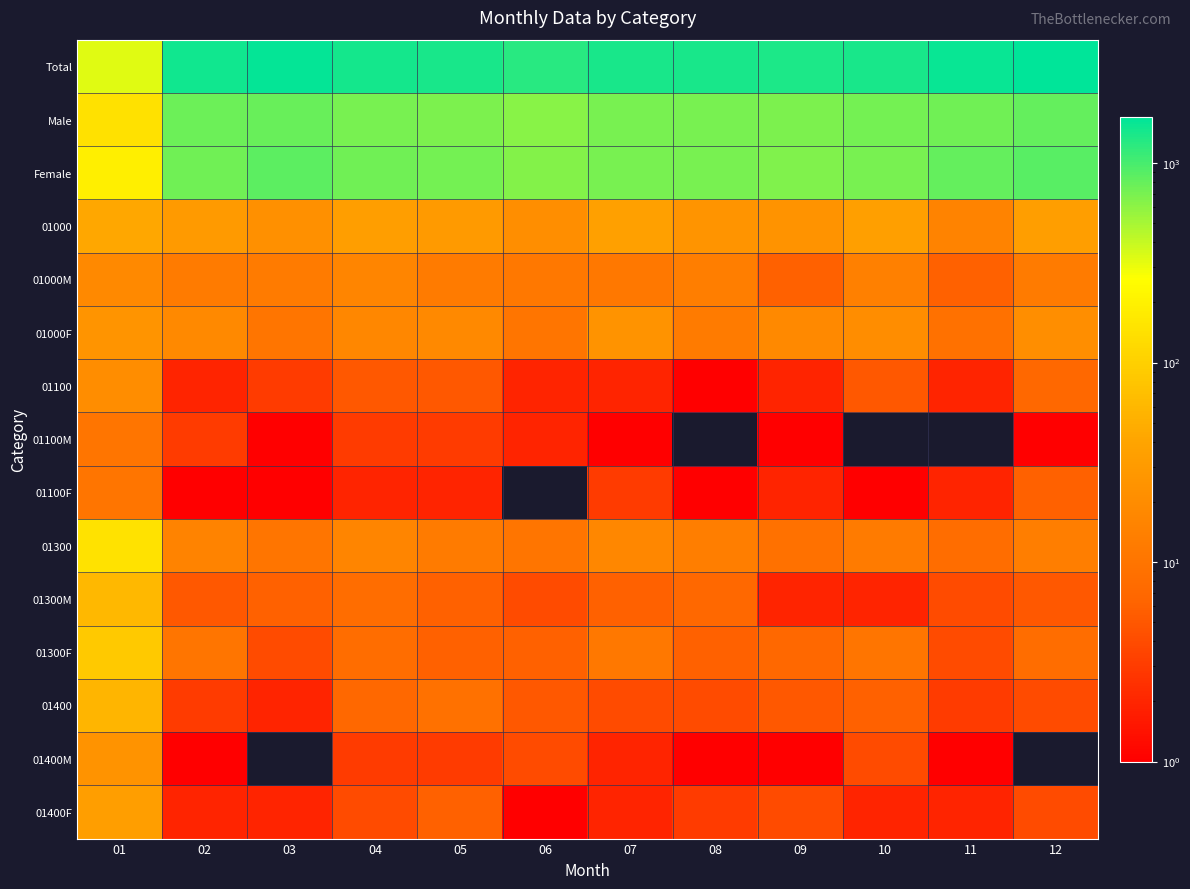

What is the total value across all series at 02?

3134